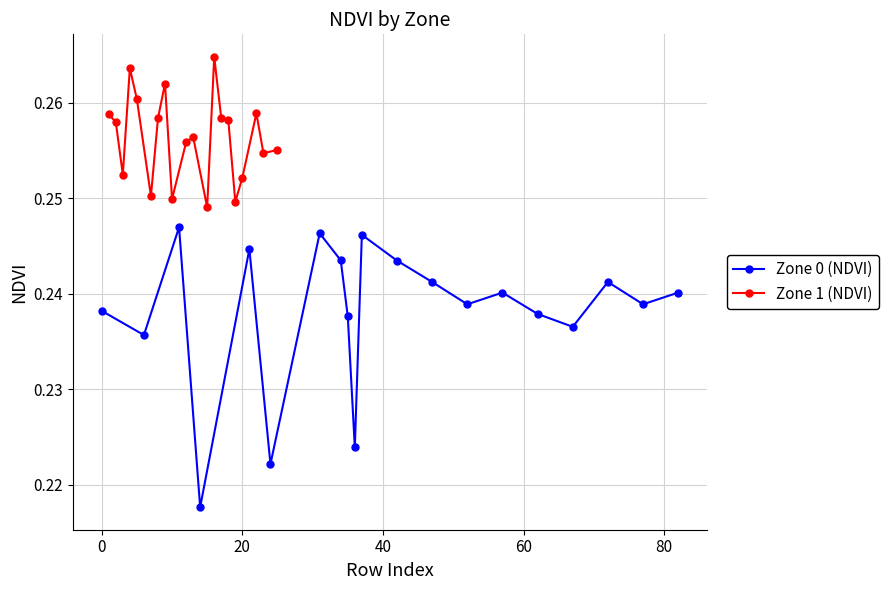

Which series has the widest spread of values?

Zone 0 (NDVI)